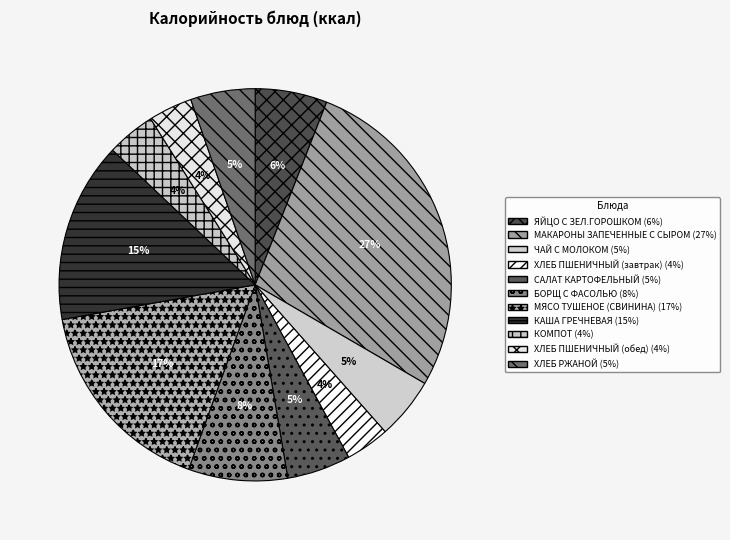

To the nearest percent, what portion does ЯЙЦО С ЗЕЛ.ГОРОШКОМ represent?

6%